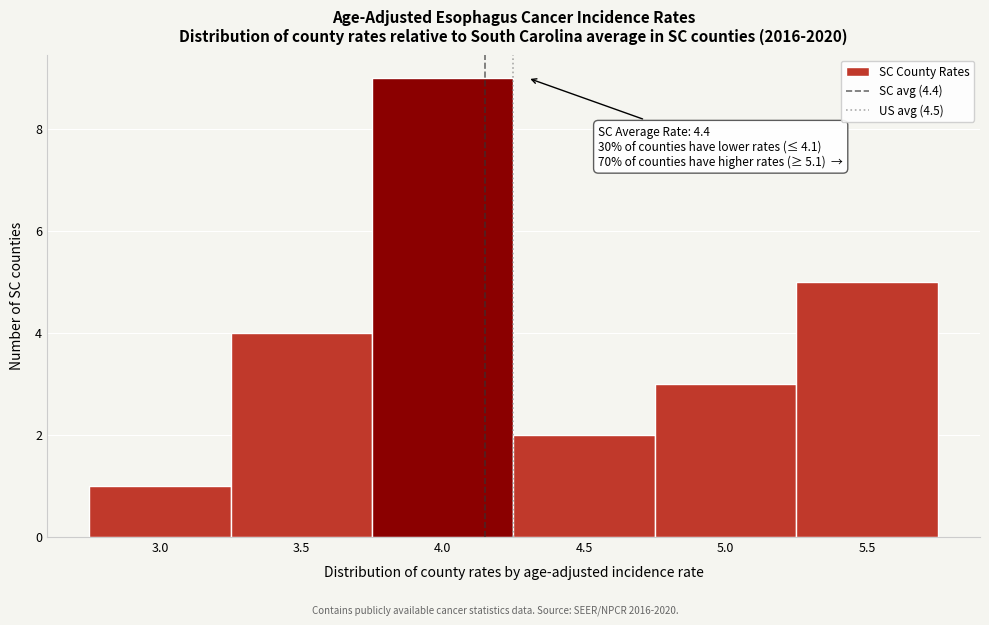

Reading left to right, extract all data points from this chart.

3.0=1	3.5=4	4.0=9	4.5=2	5.0=3	5.5=5